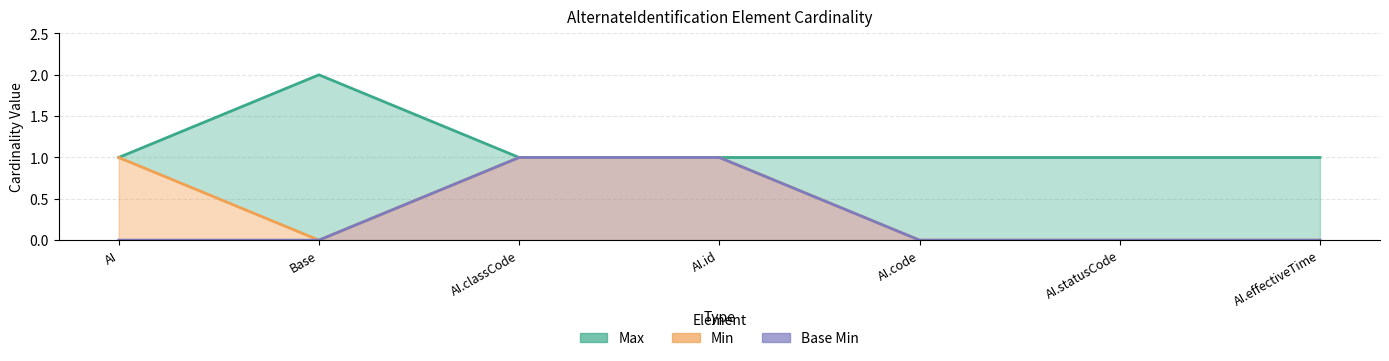

Rank the categories by Max line value from highest to lowest.

Base, AI, AI.classCode, AI.id, AI.code, AI.statusCode, AI.effectiveTime